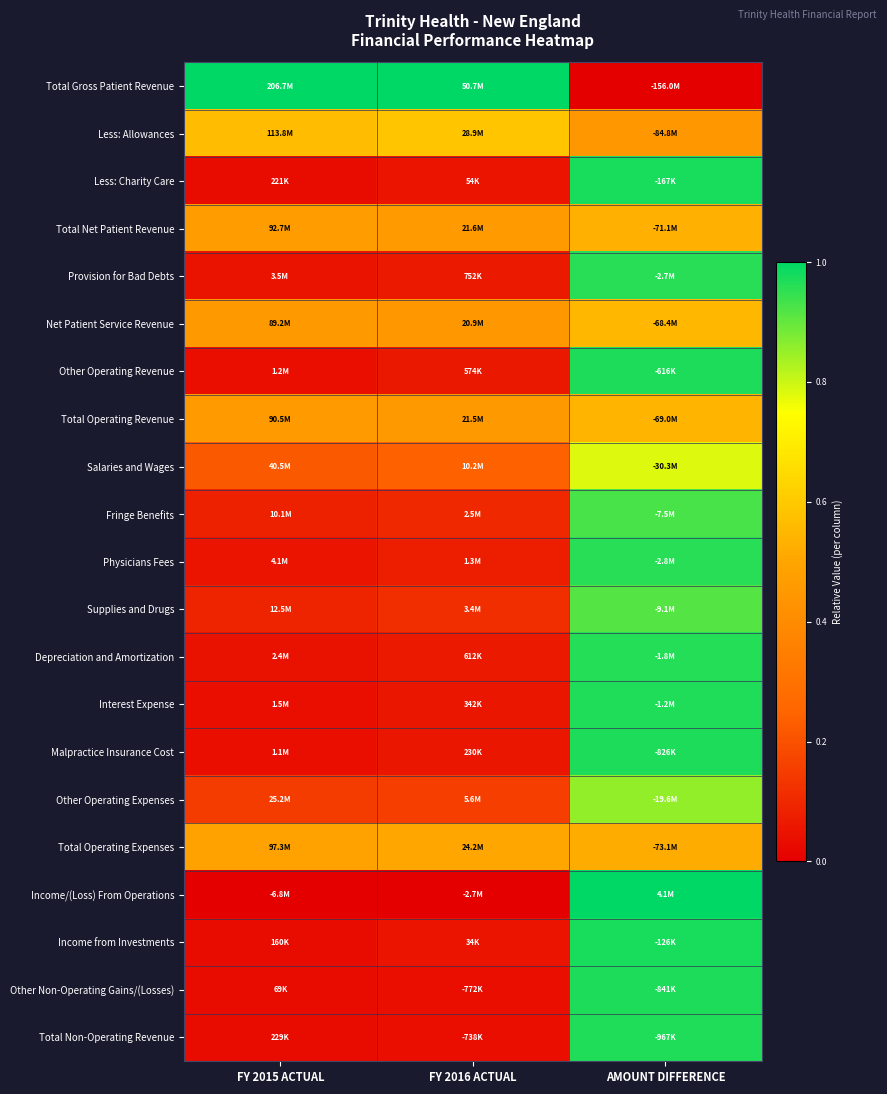

What is the total value across all series at AMOUNT DIFFERENCE?

16.7